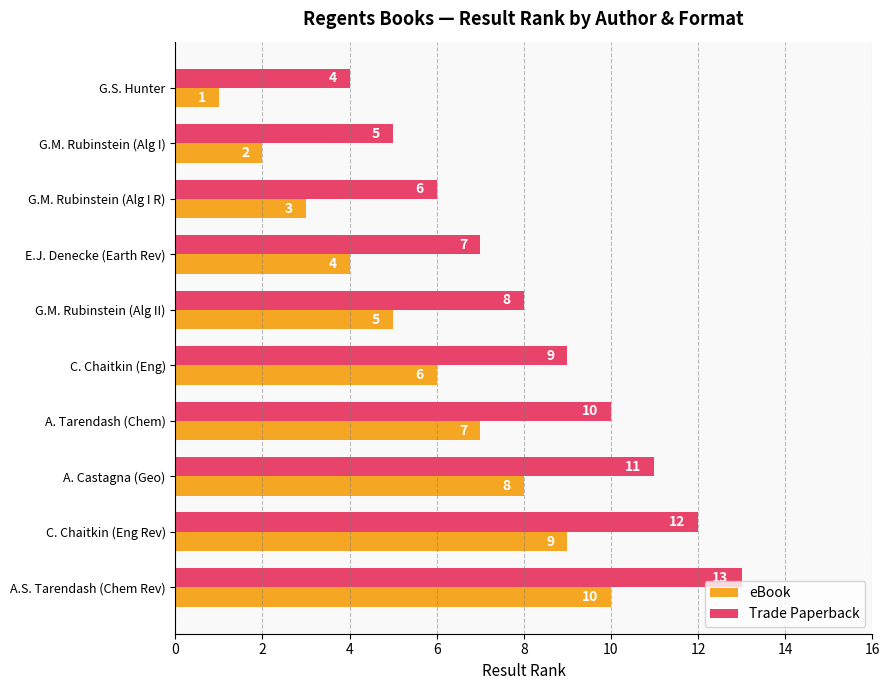

Which series has the largest total across all categories?

Trade Paperback